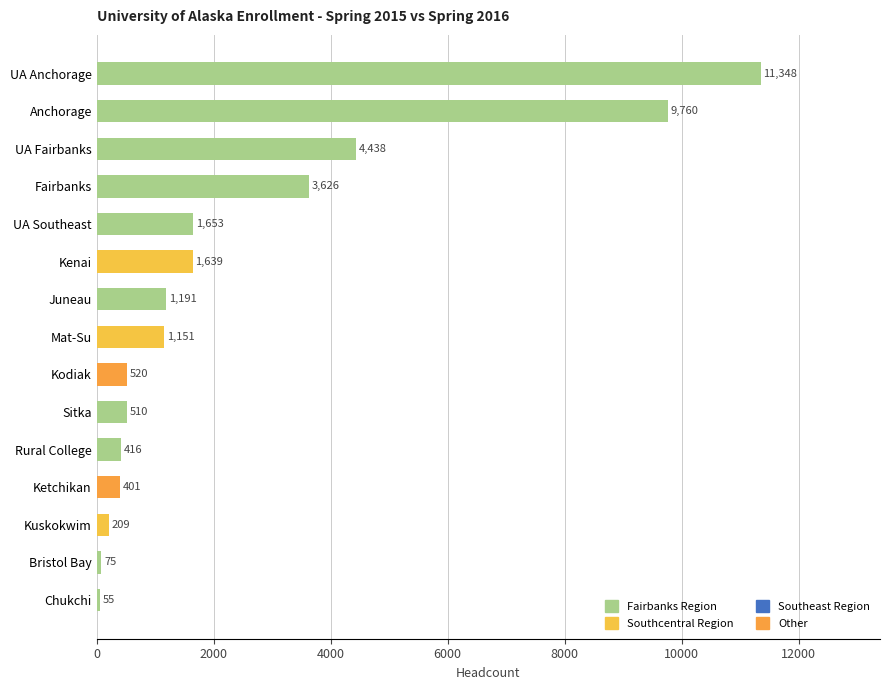

List the labels in order of value, smallest first.

Chukchi, Bristol Bay, Kuskokwim, Ketchikan, Rural College, Sitka, Kodiak, Mat-Su, Juneau, Kenai, UA Southeast, Fairbanks, UA Fairbanks, Anchorage, UA Anchorage